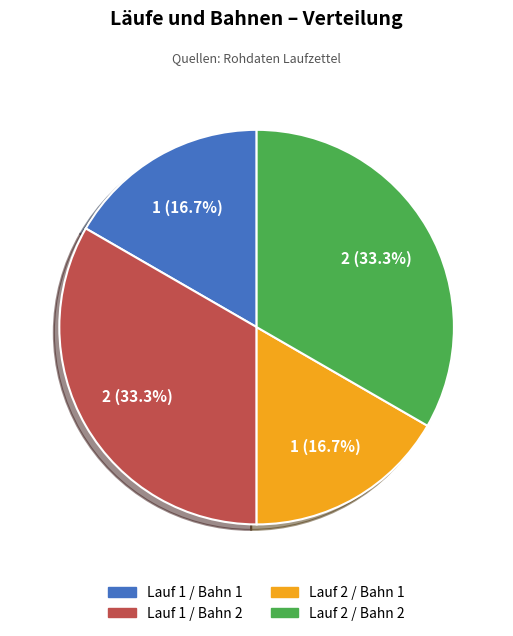

True or false: Lauf 2 / Bahn 2 accounts for 33% of the total.

True